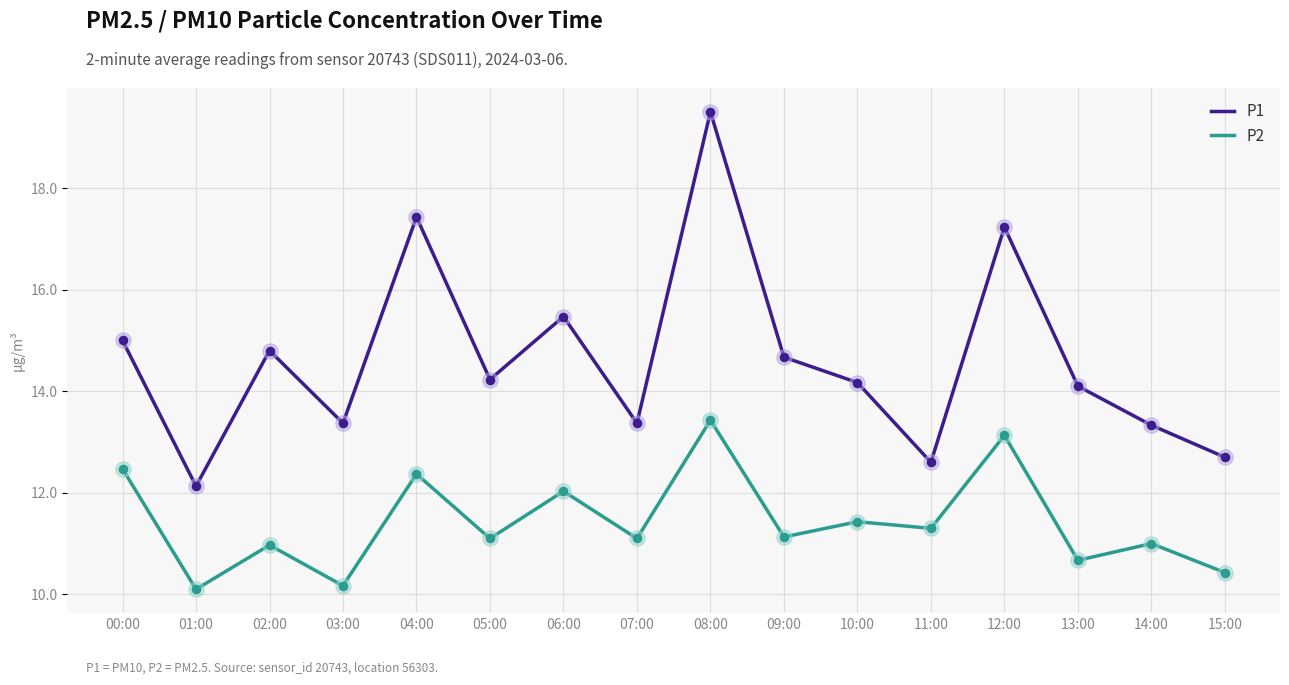

What is the total value across all series at 02:00?

25.8